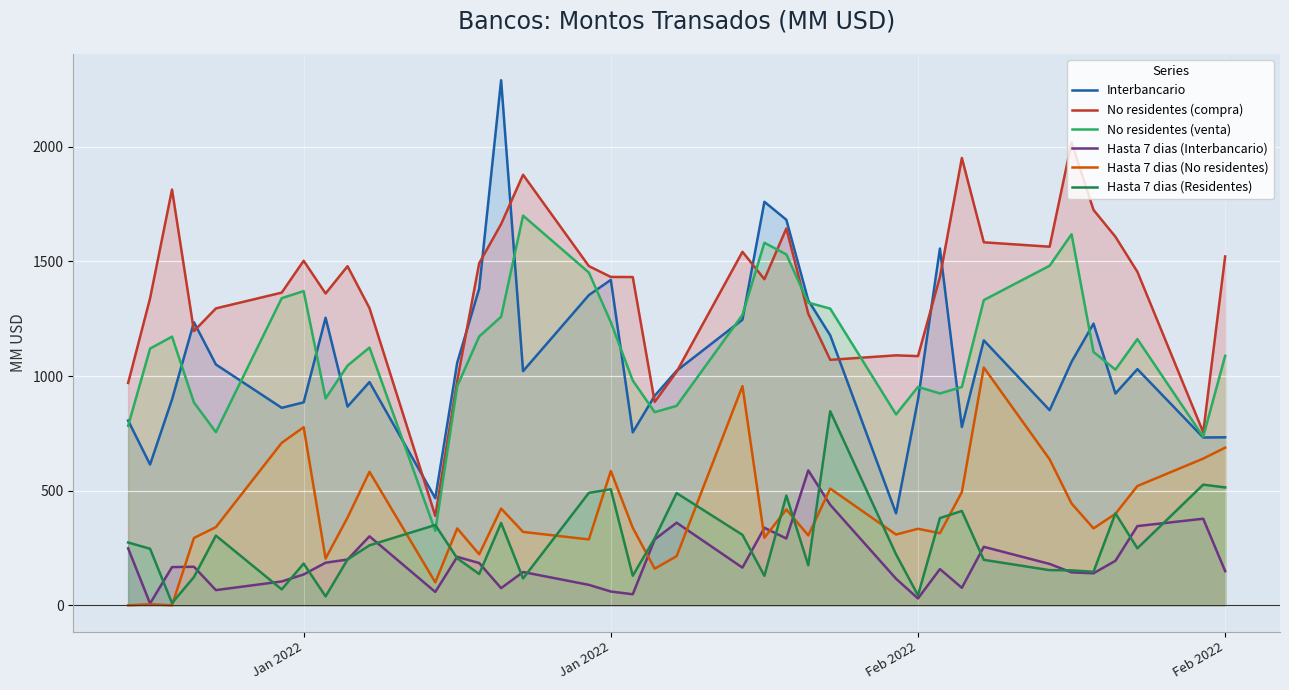

Reading left to right, what are all the values shown in this chart?

Interbancario: 805.9	614.0	897.8	1234.8	1050.5	861.4	885.2	1254.4	866.9	973.8	467.1	1058.4	1381.2	2290.5	1021.4	1353.2	1419.5	754.3	913.9	1023.1	1245.9	1760.3	1681.8	1329.8	1177.7	401.1	896.9	1556.3	777.6	1155.7	851.3	1062.2	1228.7	923.7	1030.1	732.0	732.7
No residentes (compra): 969.9	1339.3	1813.7	1196.0	1295.2	1363.9	1502.9	1360.1	1479.2	1296.4	390.1	980.3	1492.1	1663.1	1878.1	1479.6	1432.4	1431.9	887.2	1019.0	1542.0	1422.4	1643.9	1272.0	1070.7	1090.3	1087.0	1432.2	1951.4	1583.5	1564.2	2018.9	1724.8	1607.5	1454.9	754.8	1521.7
No residentes (venta): 782.9	1119.8	1171.9	884.6	755.3	1339.7	1370.7	902.3	1045.5	1124.1	324.6	956.0	1172.6	1258.6	1699.8	1451.5	1235.0	980.5	842.5	869.9	1266.8	1581.5	1530.5	1320.3	1294.2	832.8	952.6	924.1	952.3	1331.3	1481.3	1618.6	1105.1	1028.0	1161.3	735.2	1088.1
Hasta 7 dias (Interbancario): 248.6	7.6	166.5	168.0	66.1	103.9	134.4	185.7	199.6	300.8	58.1	211.3	184.2	74.8	145.0	89.0	60.0	48.0	287.2	360.2	164.2	338.0	291.3	588.3	438.2	115.8	29.7	157.8	76.2	255.0	180.3	143.5	139.6	194.0	345.5	377.5	149.0
Hasta 7 dias (No residentes): 0.0	4.4	0.0	293.6	341.0	708.7	776.8	204.0	382.5	582.2	100.0	335.3	222.3	422.0	320.0	287.2	585.9	338.0	159.5	214.3	956.0	294.5	418.0	304.6	509.0	308.6	333.6	314.4	493.8	1037.1	636.7	444.0	335.4	399.0	520.2	639.8	687.7
Hasta 7 dias (Residentes): 273.9	246.5	9.7	123.1	304.0	69.2	181.9	38.5	199.8	261.5	350.2	204.8	136.3	359.1	117.0	490.5	506.1	128.8	292.5	489.3	307.2	128.4	478.5	174.5	846.4	222.2	43.4	380.4	411.4	198.3	153.2	152.5	146.1	401.2	248.4	526.2	514.1